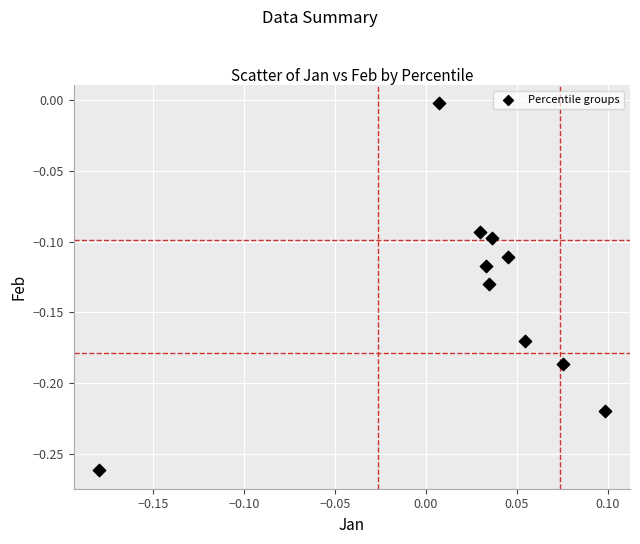

What is the range of X values (max minus min)?

0.3